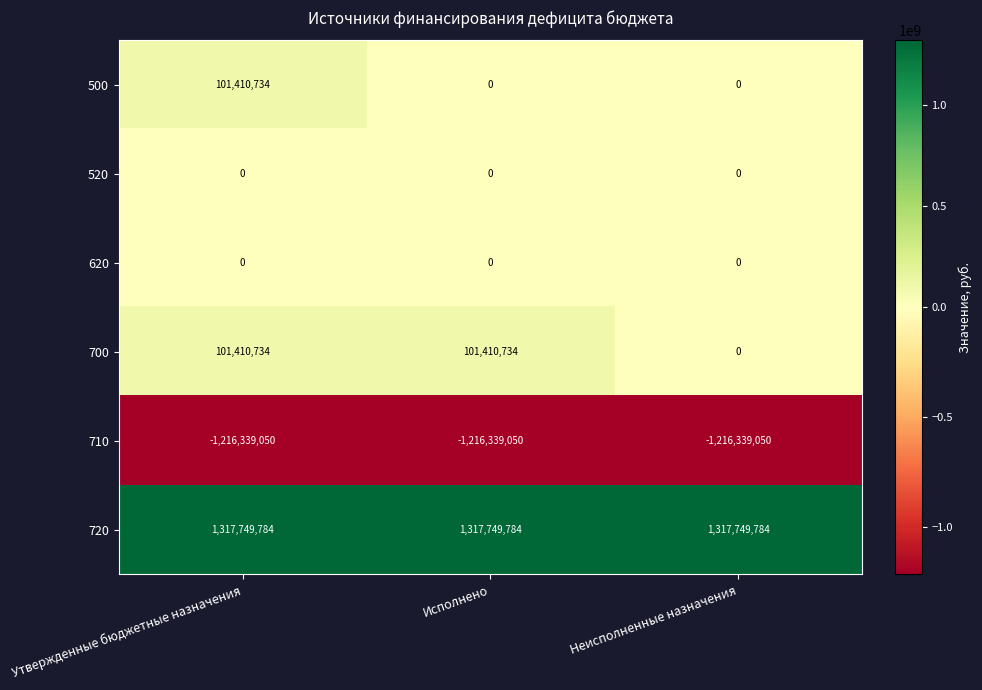

Count the 500 values in the range 0 to 101410734.

3